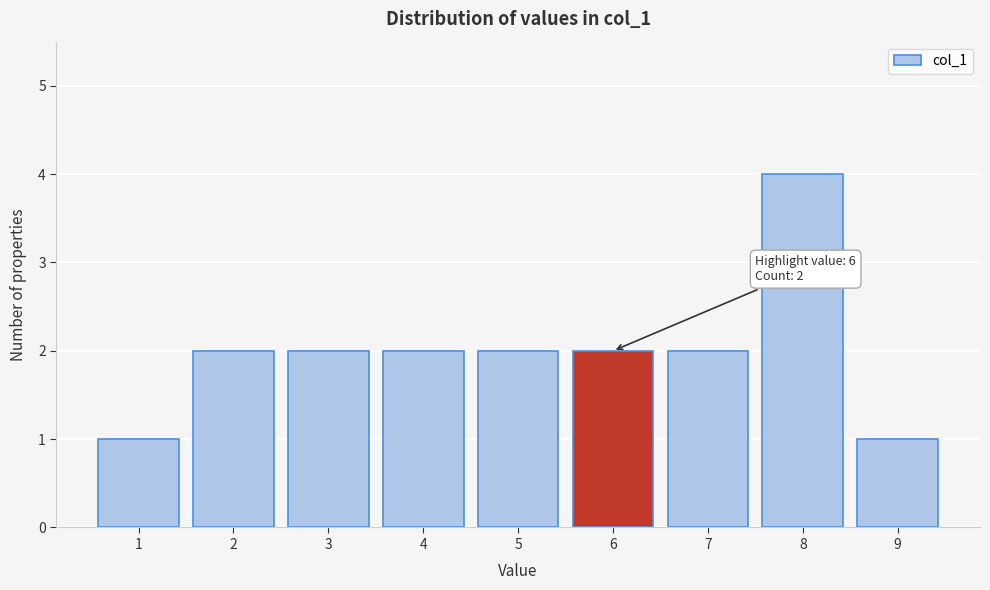

Which range on the x-axis has the tallest bar?

7.5 to 8.5